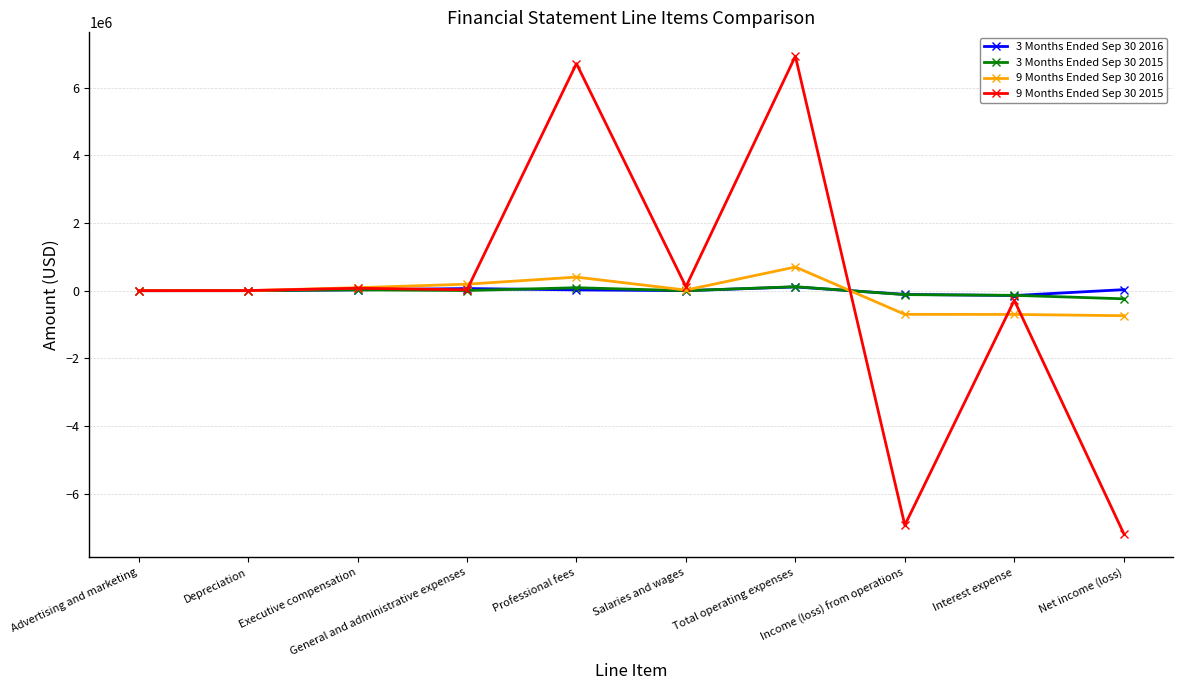

What is the difference between the highest and lowest values at Depreciation?

3432